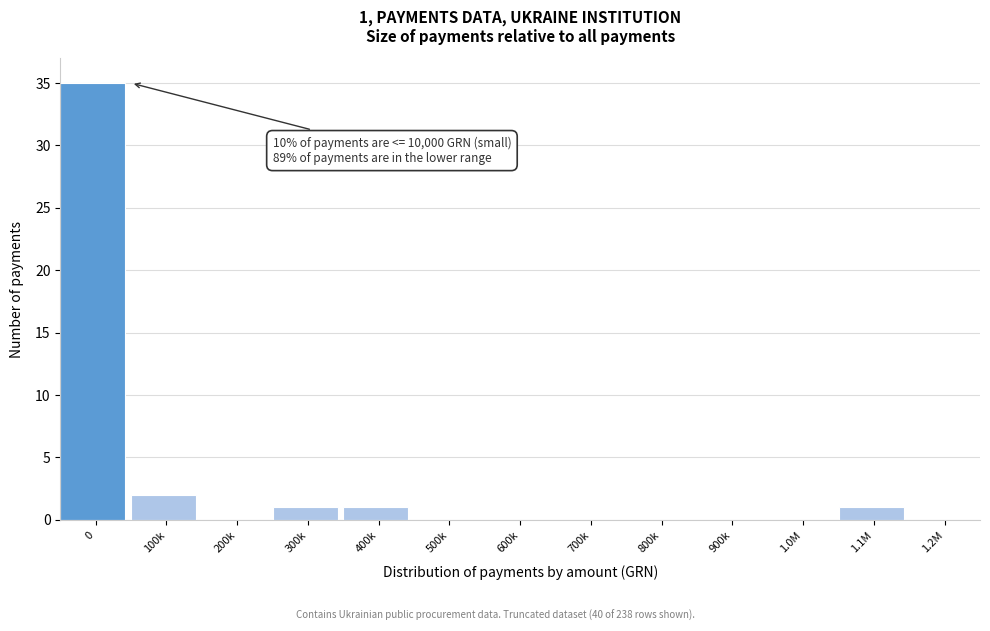

Reading left to right, extract all data points from this chart.

0=35	100k=2	200k=0	300k=1	400k=1	500k=0	600k=0	700k=0	800k=0	900k=0	1.0M=0	1.1M=1	1.2M=0